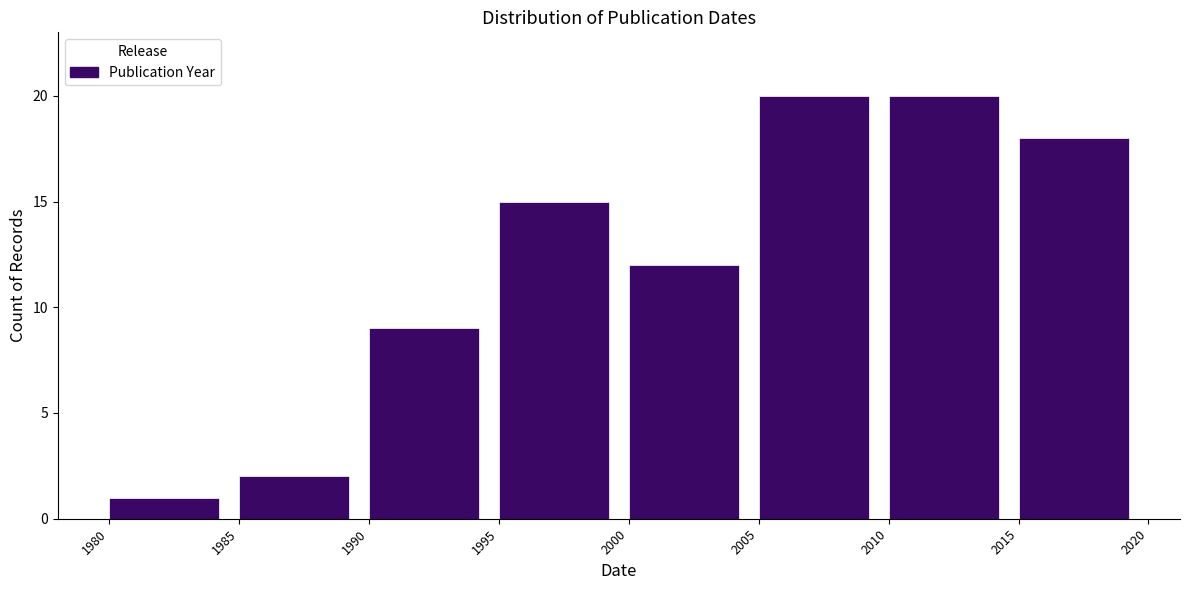

How tall is the bar that spans 1980 to 1985 on the x-axis? The values are not printed on the chart, so give them approximately, as read against the axis.

1